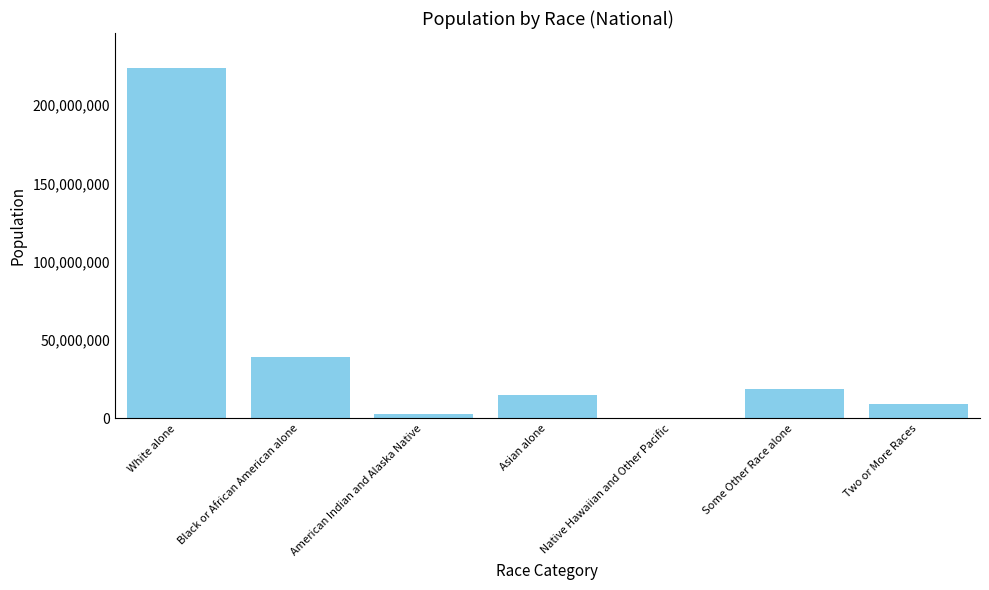

What is the difference between the values at White alone and American Indian and Alaska Native?

220621017